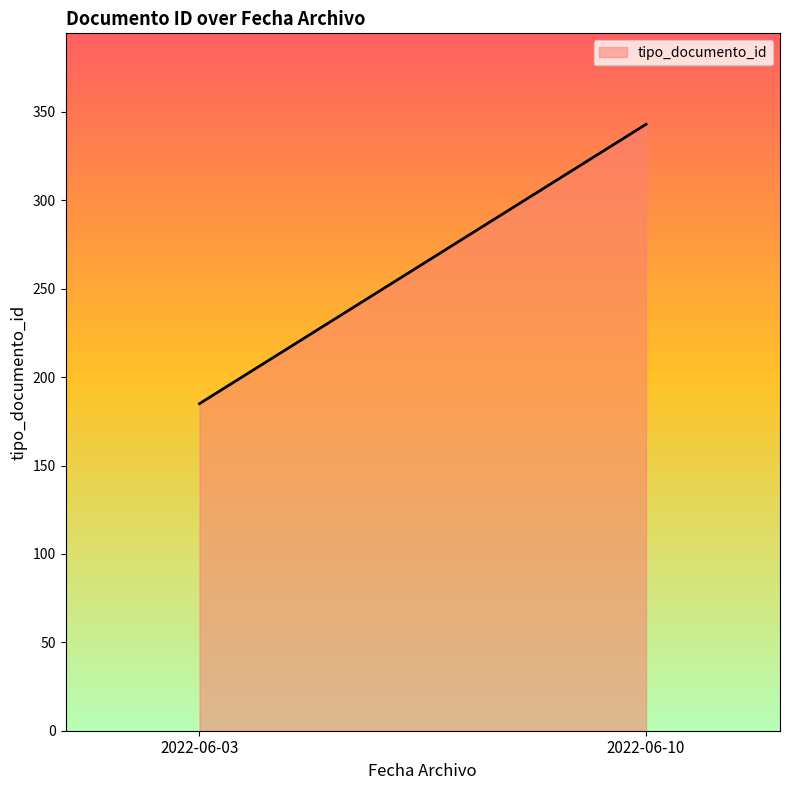

What is the difference between the maximum and minimum values?

158